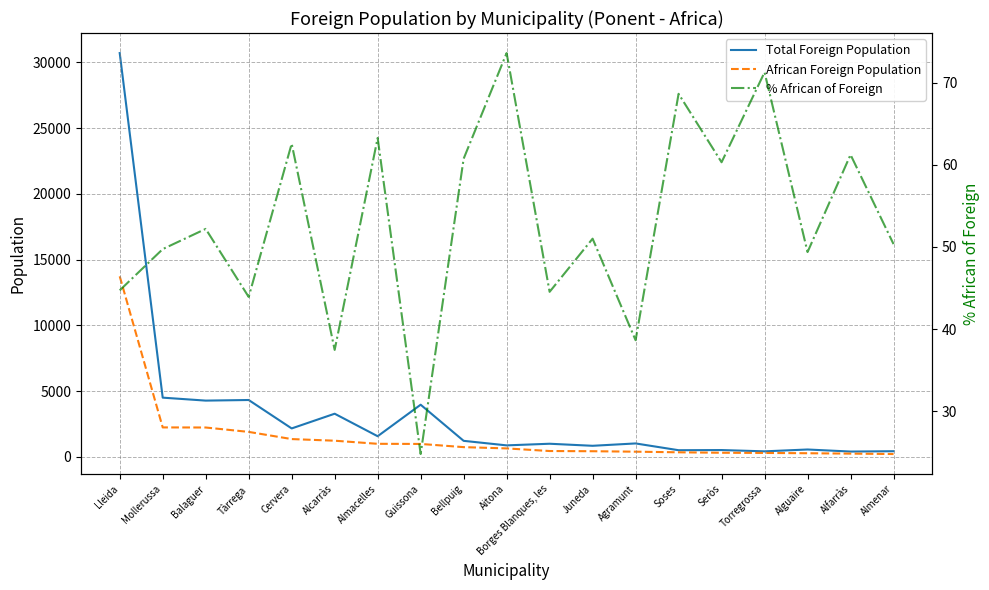

The value of African Foreign Population at Balaguer is 2234.0. True or false?

True